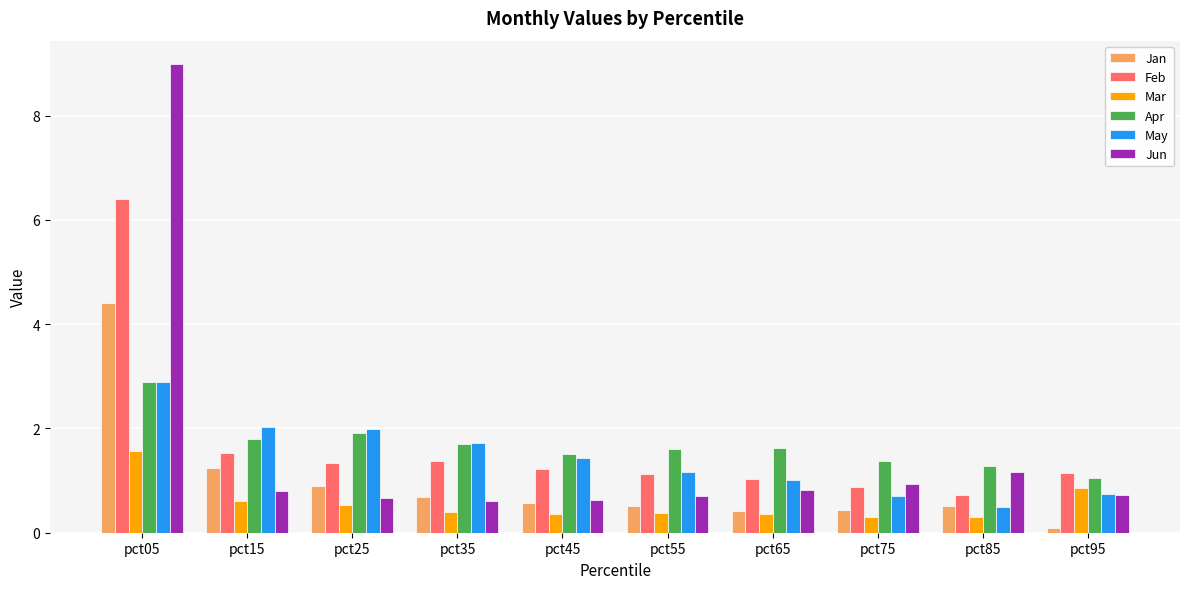

What is the smallest value displayed?

0.1